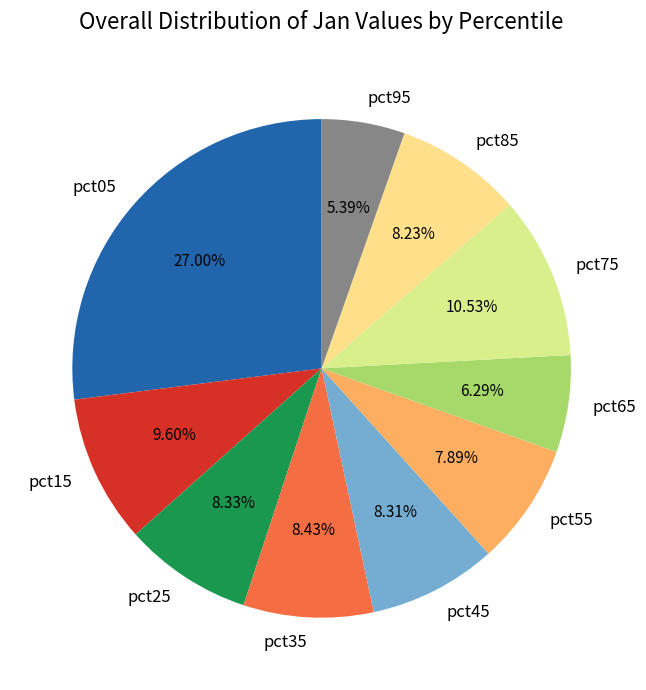

Is there a majority slice in this chart?

No